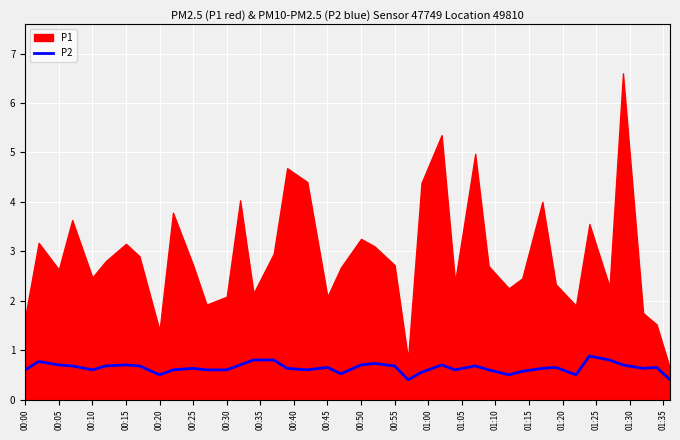

What is the minimum value for P2?

0.4